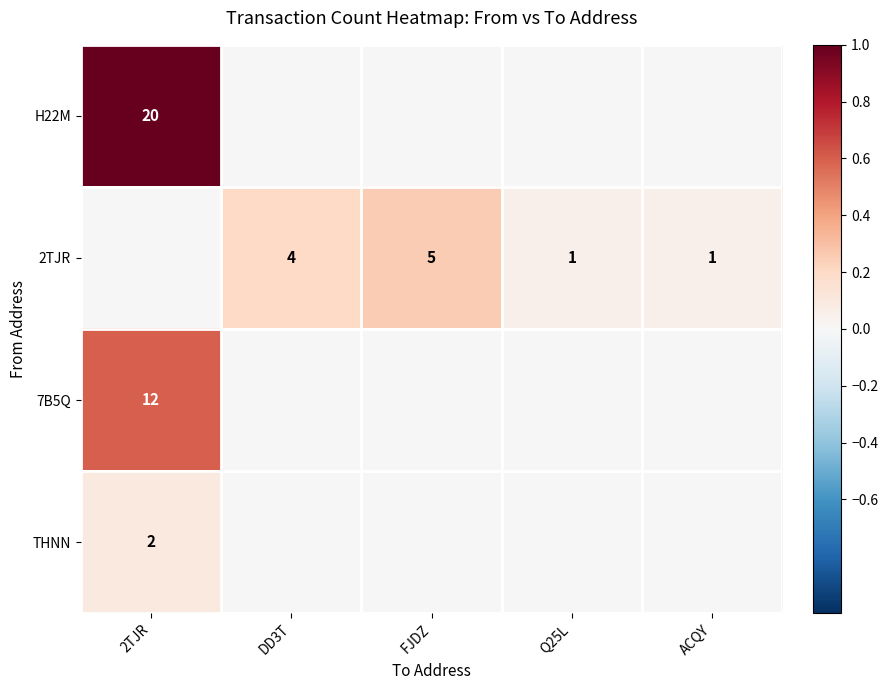

True or false: THNN has a value of 1 at 2TJR.

False